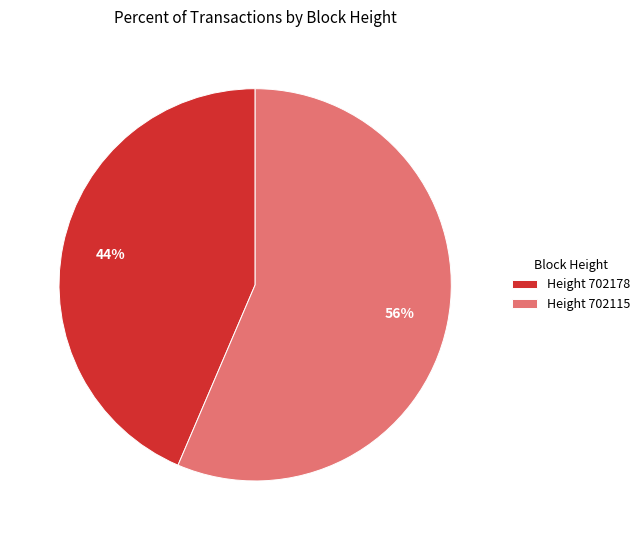

Is it true that Height 702178 is 49% of the pie?

False